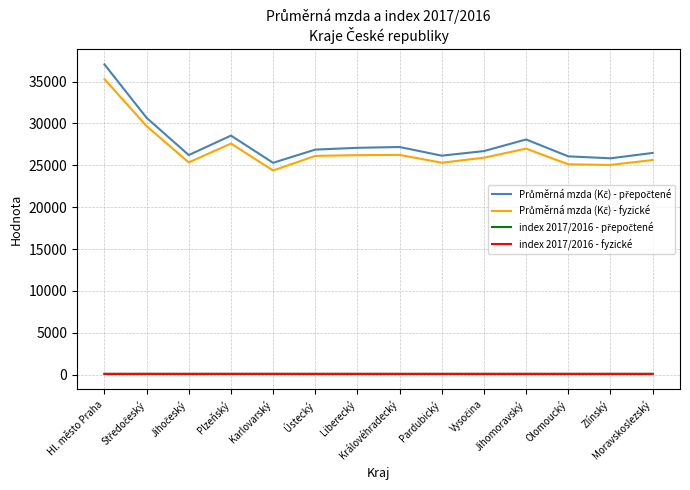

Which label corresponds to the largest value in the chart?

Hl. město Praha